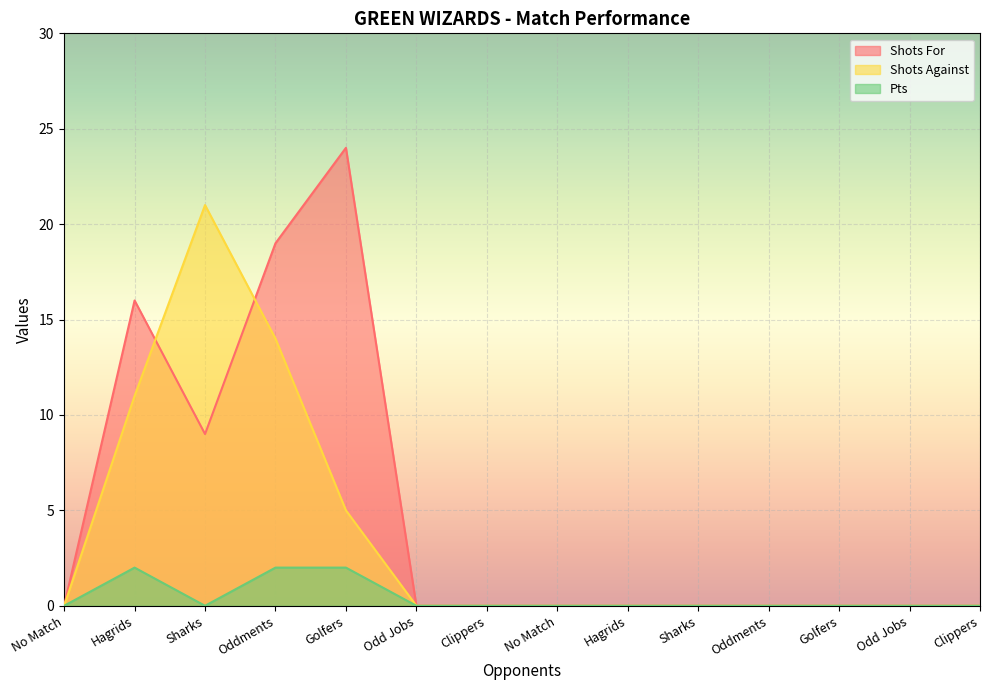

Is it true that Pts equals 1 at Clippers?

False